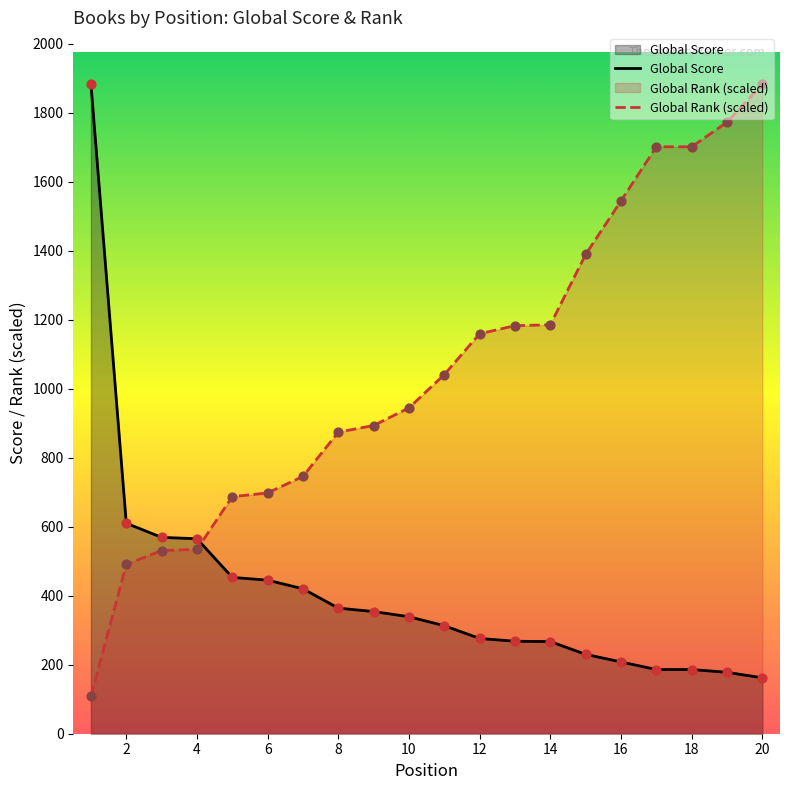

Which series contains the lowest Y value?

Global Rank (scaled)